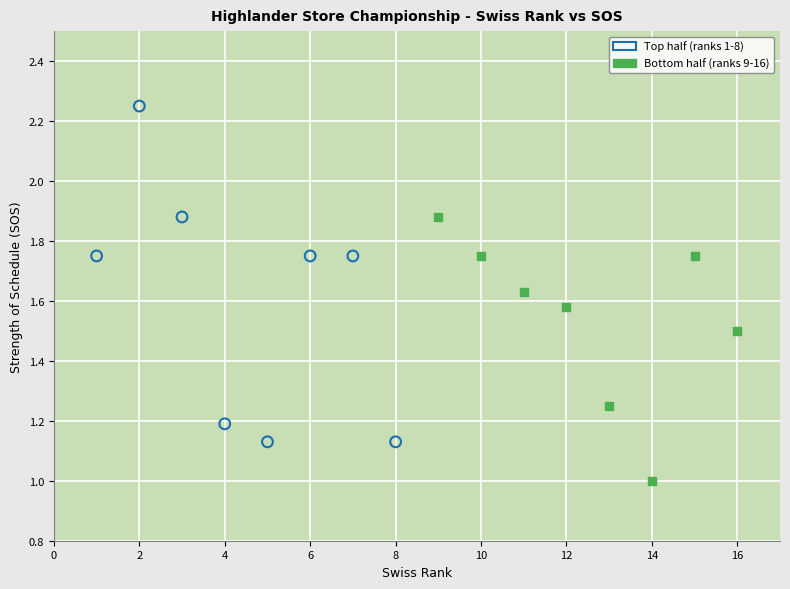

Which series reaches the minimum Y coordinate?

Bottom half (ranks 9-16)